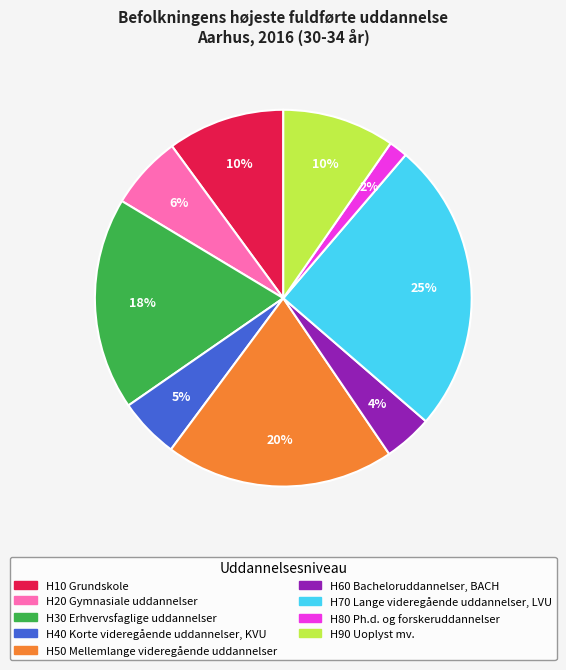

The H10 Grundskole slice represents 10% of the pie. True or false?

True